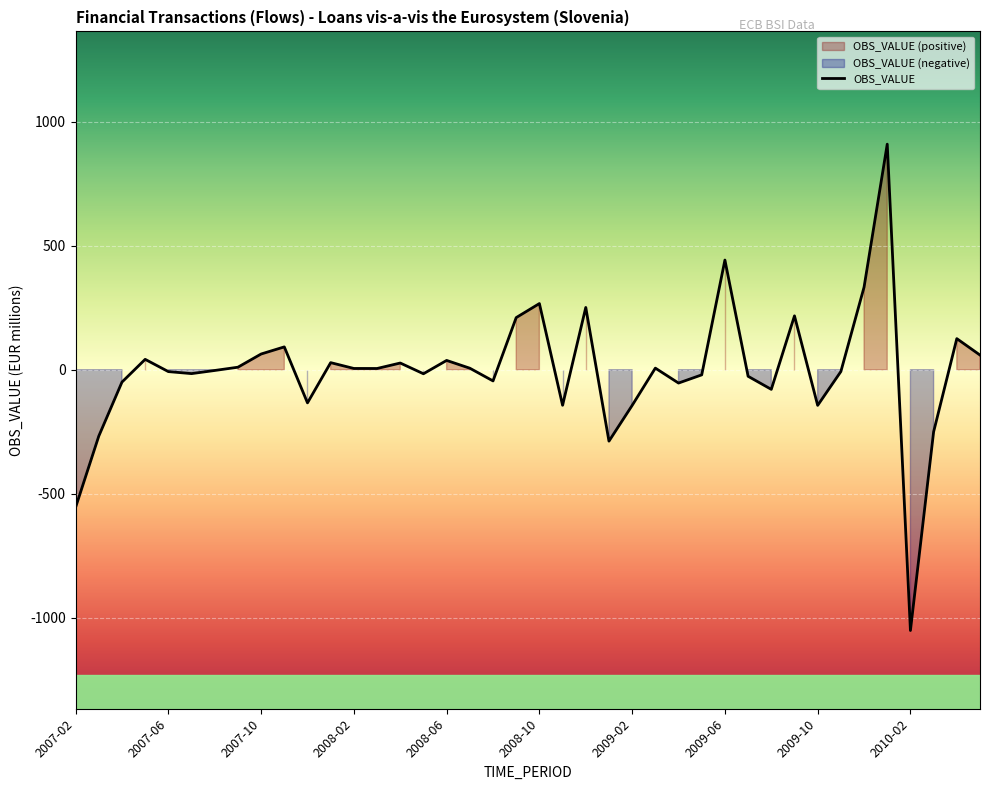

How many data points does each series have?

40